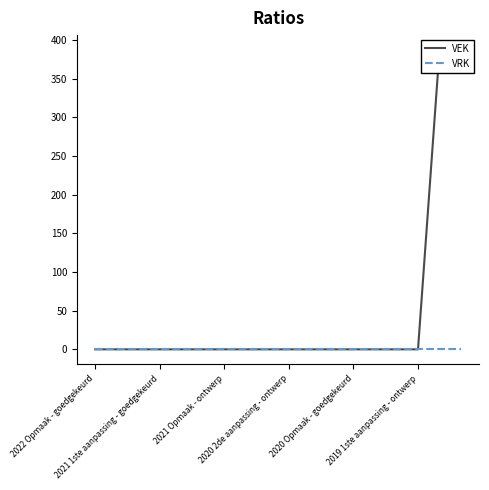

List the series in order of their peak value, highest first.

VEK, VRK